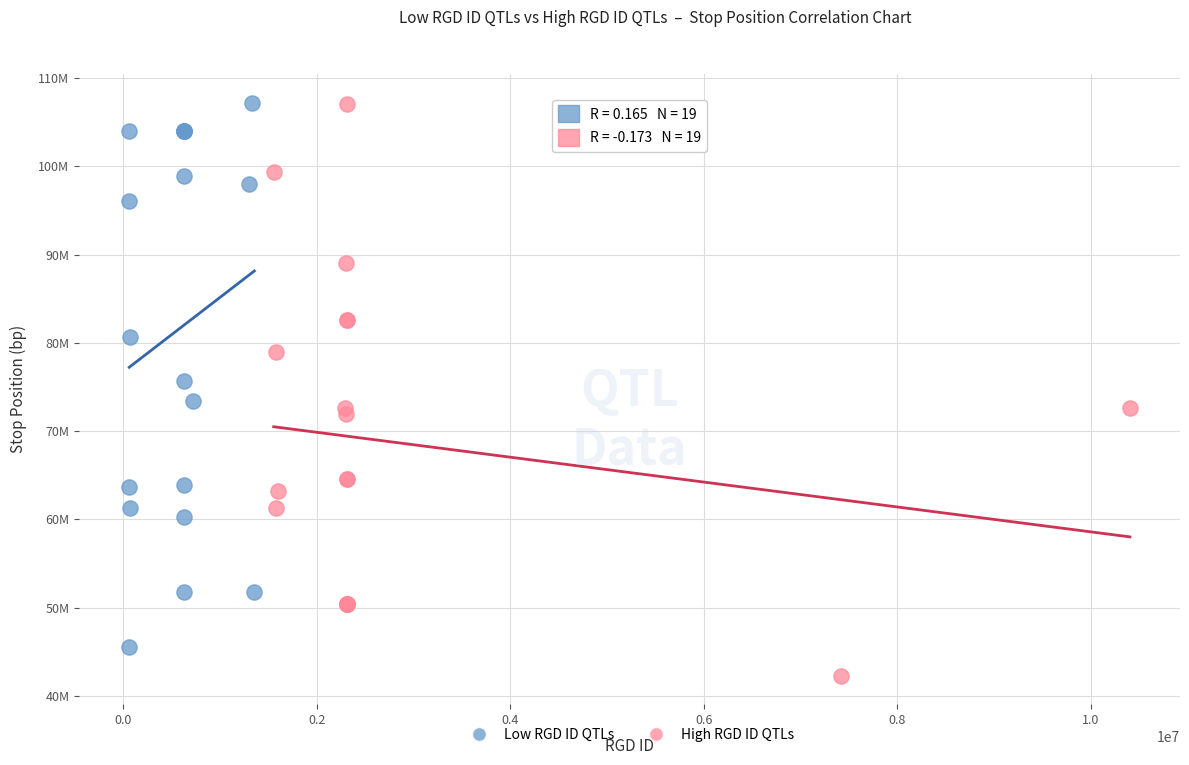

What are all the series names shown in the legend?

Low RGD ID QTLs, High RGD ID QTLs